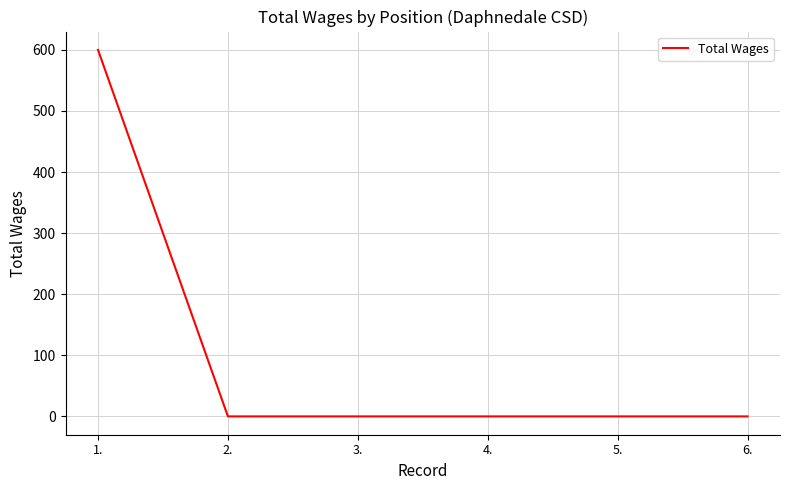

What position from the right is 5.?

2